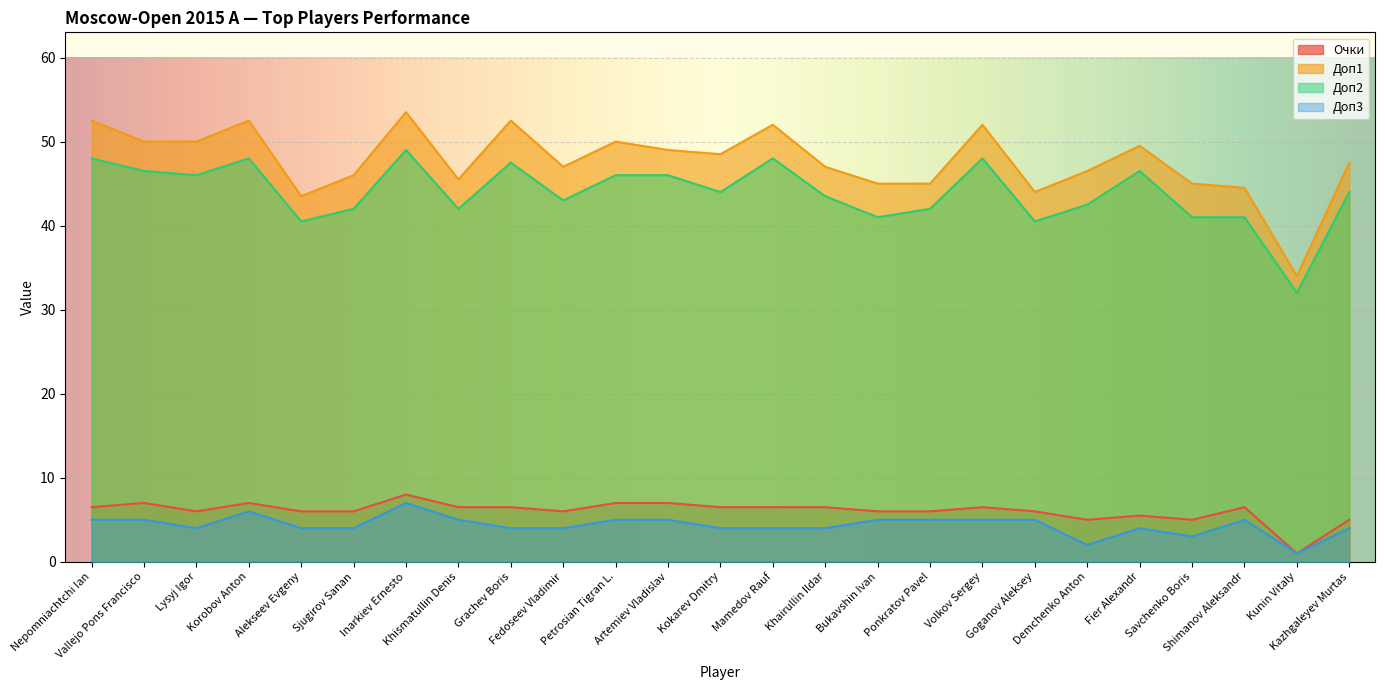

Is it true that Доп3 equals 6.9 at Mamedov Rauf?

False